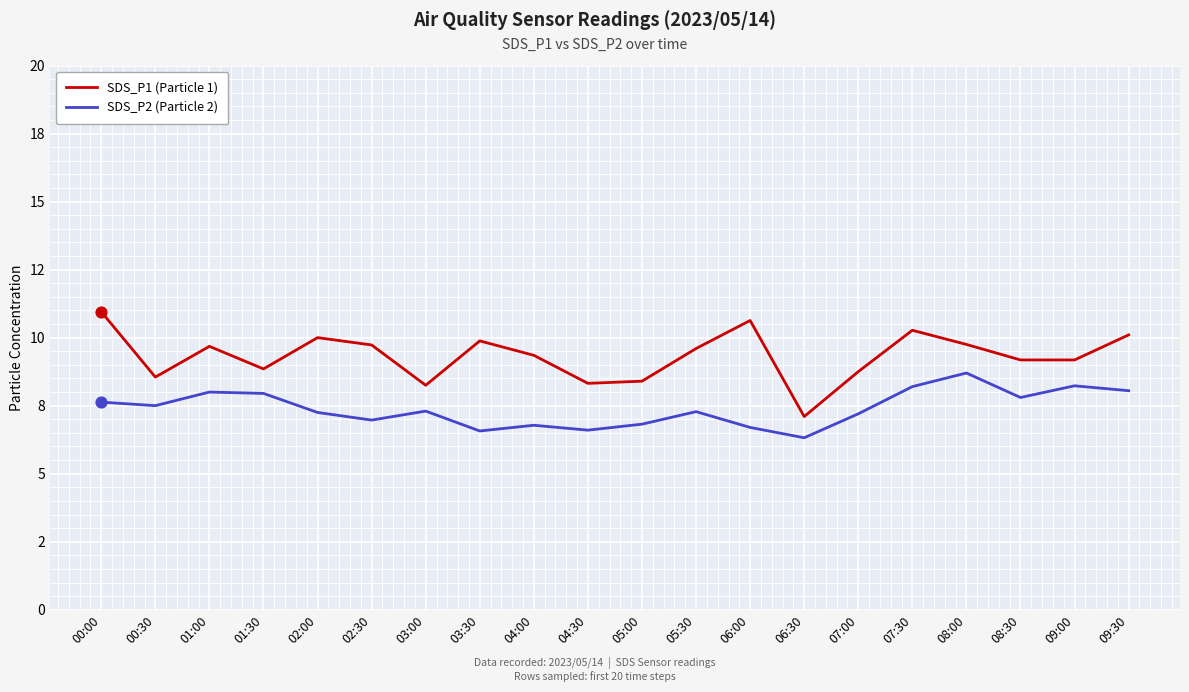

At which category is the sum across all series the highest?

00:00